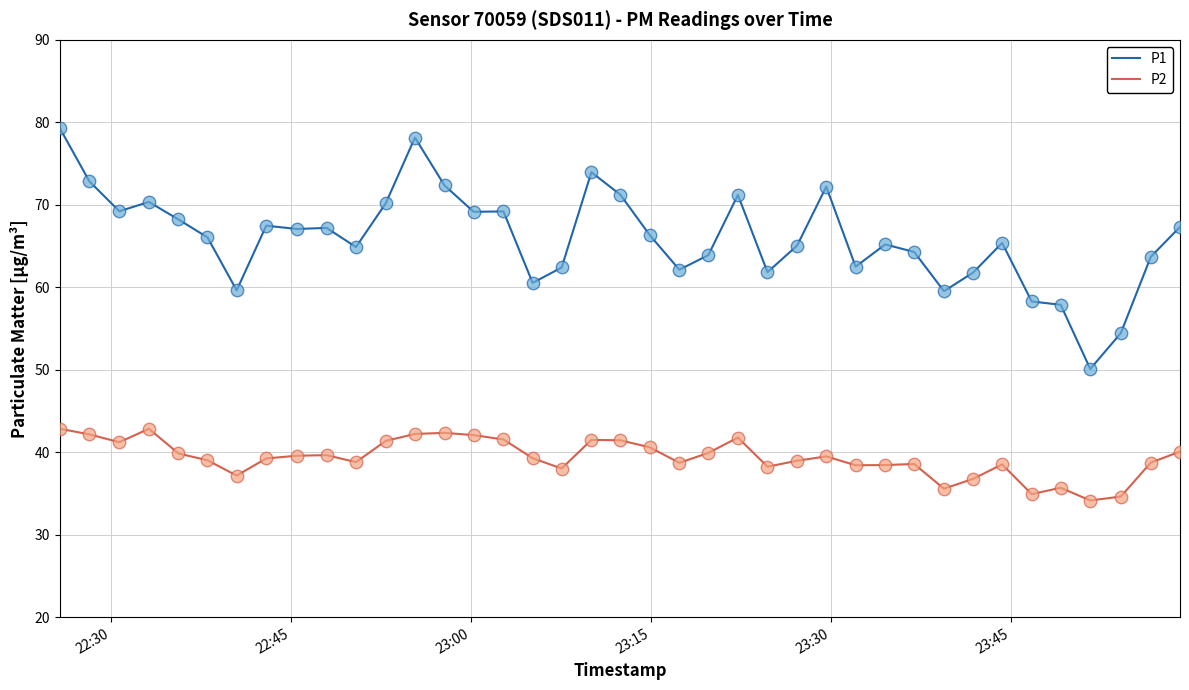

At how many categories does at least one series exceed 46?

39